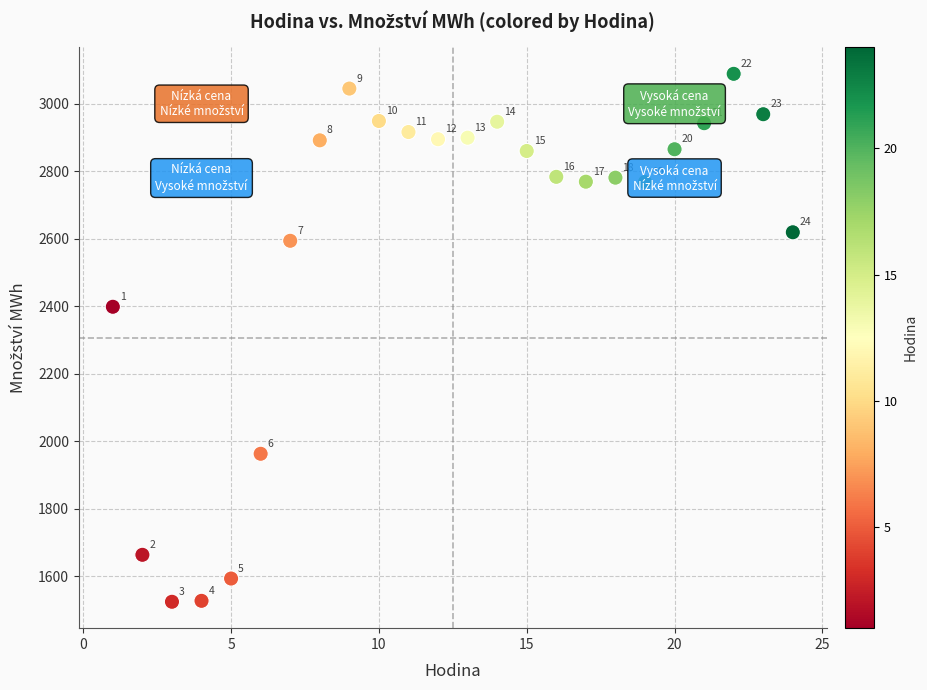

What Y value in the scatter plot is closest to 2306?

2398.8